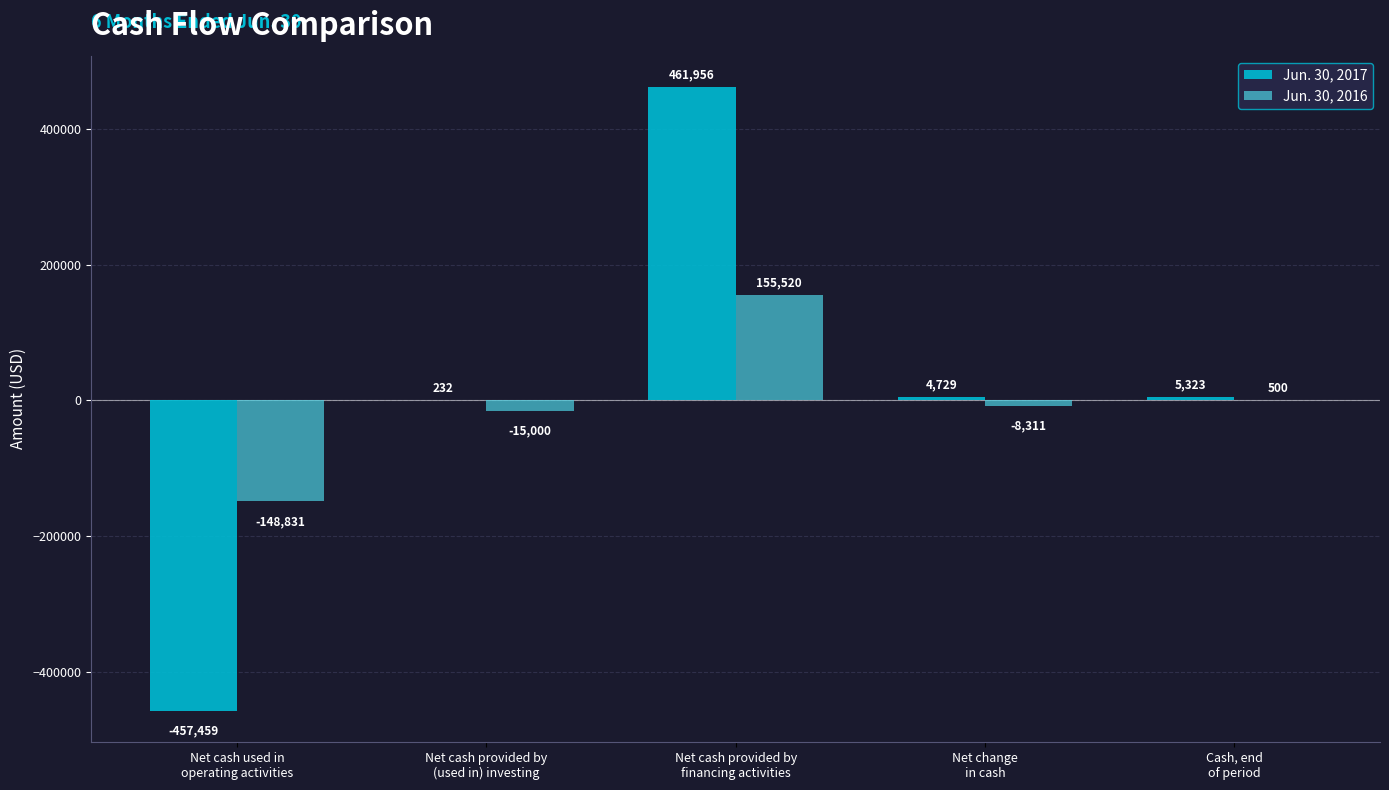

Which series has the largest total across all categories?

Jun. 30, 2017